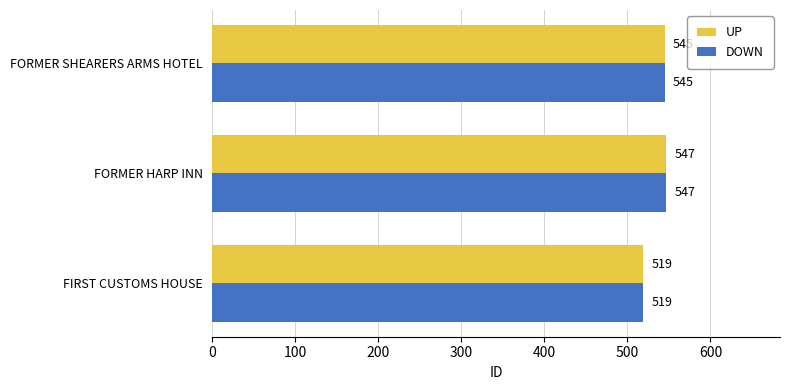

What is the difference between the UP values at FIRST CUSTOMS HOUSE and FORMER HARP INN?

28